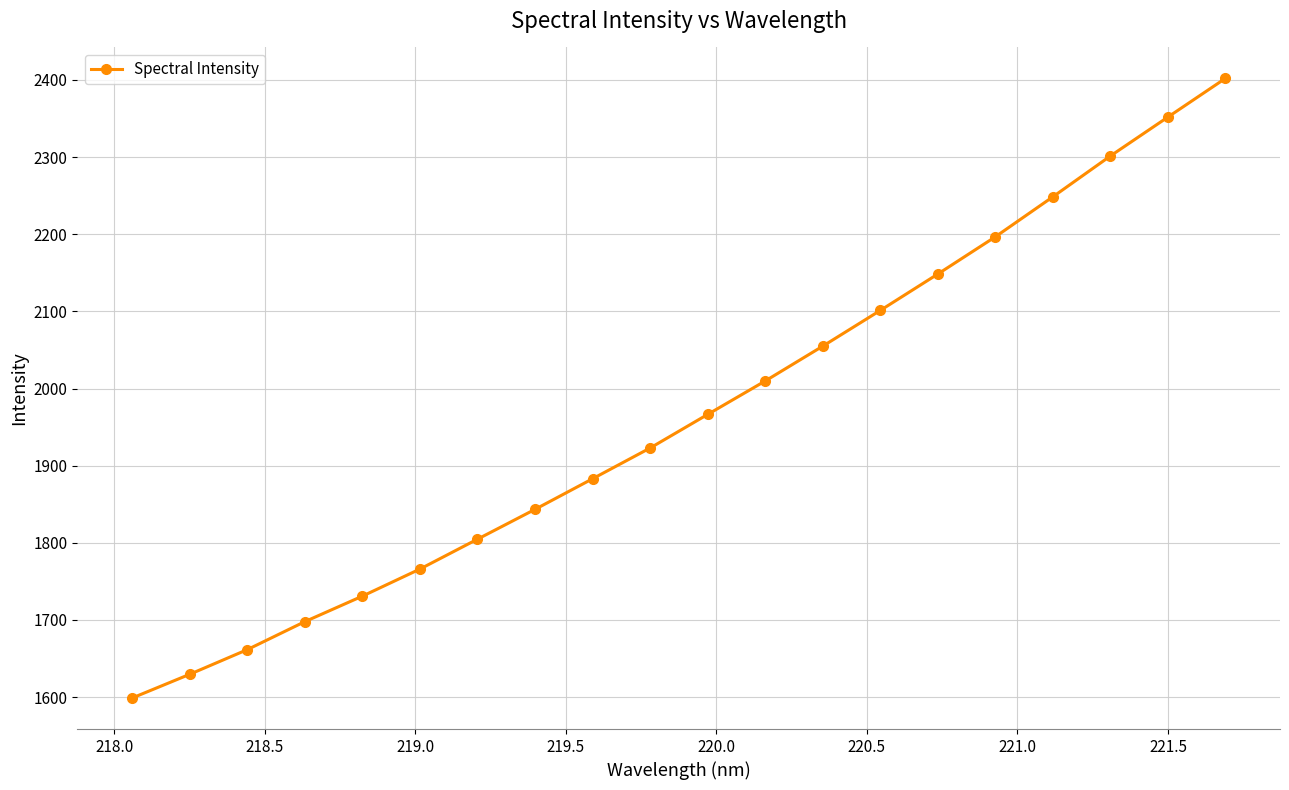

What is the value of the 9th point from the left?

1883.0